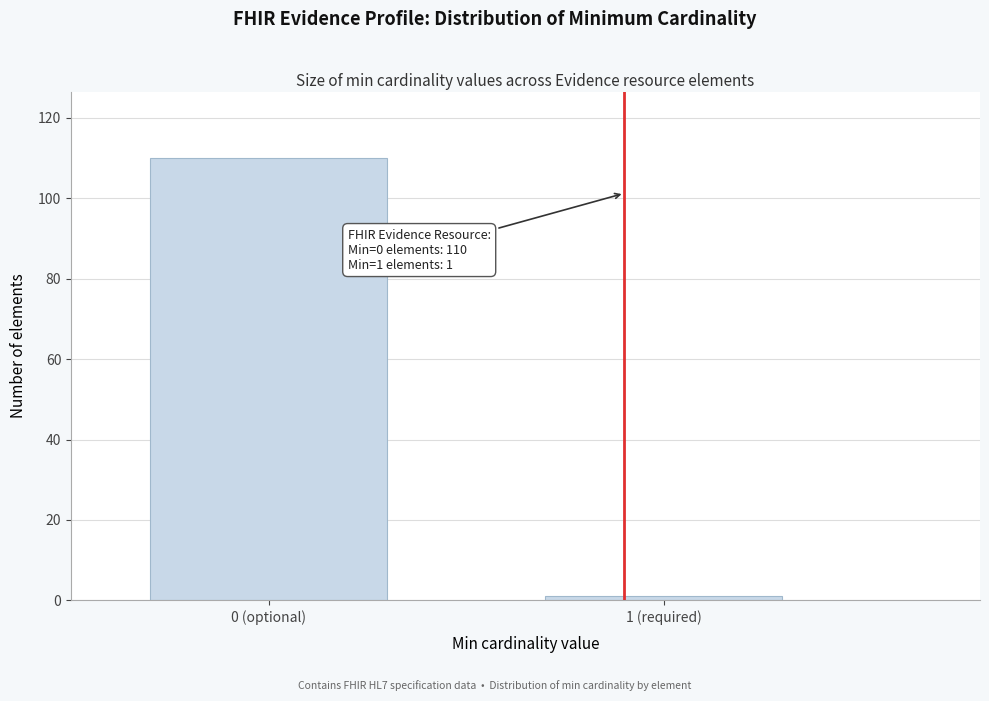

Reading left to right, list all the values displayed in this chart.

110	1